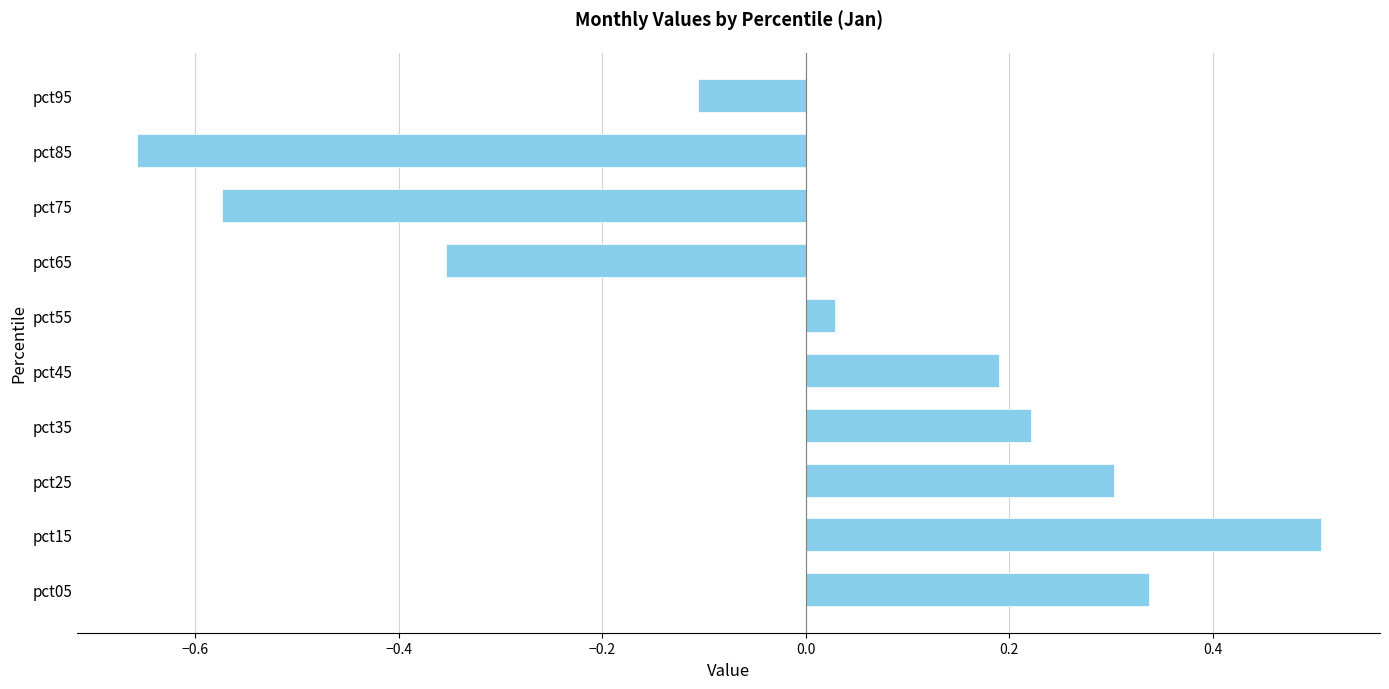

What is the sum of the values at pct75 and pct55?

-0.5